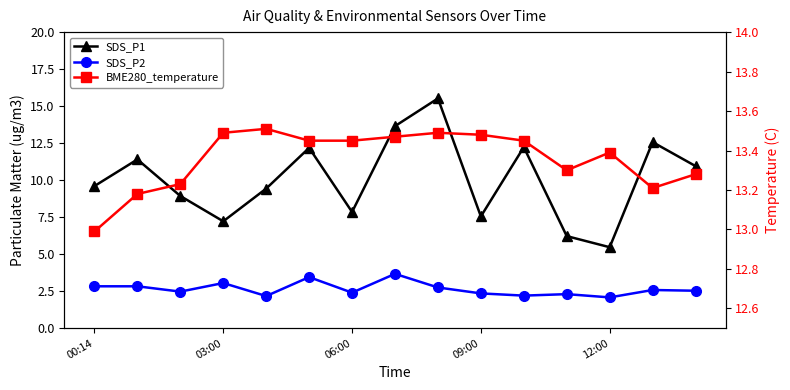

Reading right to left, extract all data points from this chart.

SDS_P1: 10.9	12.6	5.5	6.2	12.2	7.5	15.5	13.7	7.8	12.2	9.4	7.2	8.9	11.4	9.6
SDS_P2: 2.5	2.6	2.1	2.3	2.2	2.4	2.8	3.7	2.4	3.5	2.2	3.0	2.5	2.8	2.8
BME280_temperature: 13.3	13.2	13.4	13.3	13.4	13.5	13.5	13.5	13.4	13.4	13.5	13.5	13.2	13.2	13.0